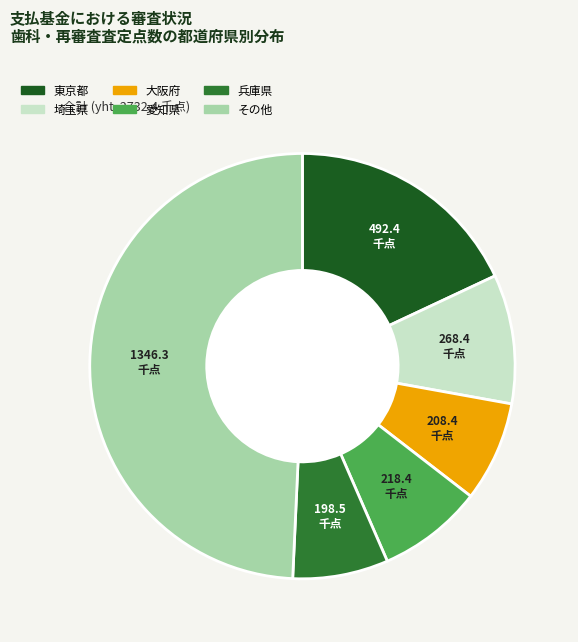

Is there a majority slice in this chart?

No